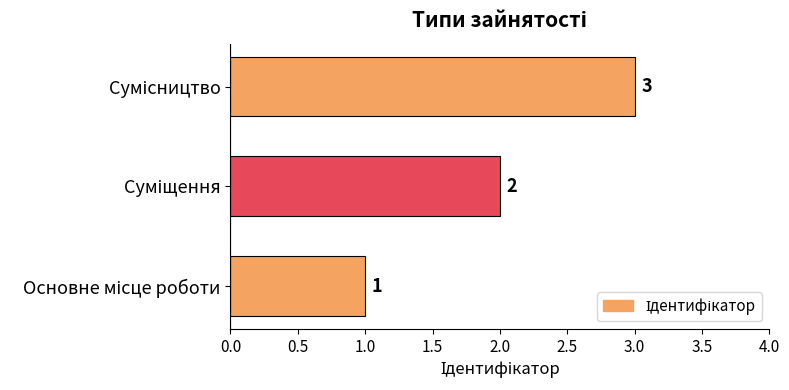

What is the minimum value shown in the chart?

1